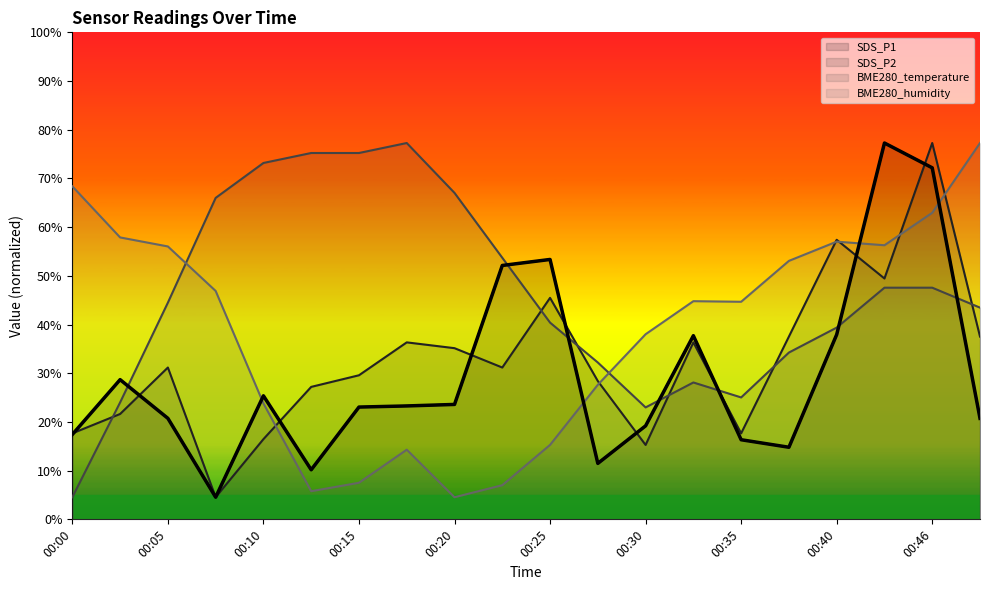

Between which two adjacent categories do BME280_temperature and SDS_P2 first intersect?

00:00 and 00:03